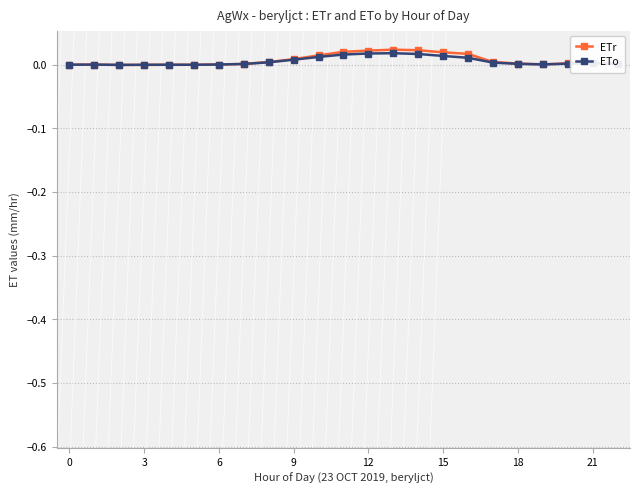

What is the sum of all ETo values?

0.1